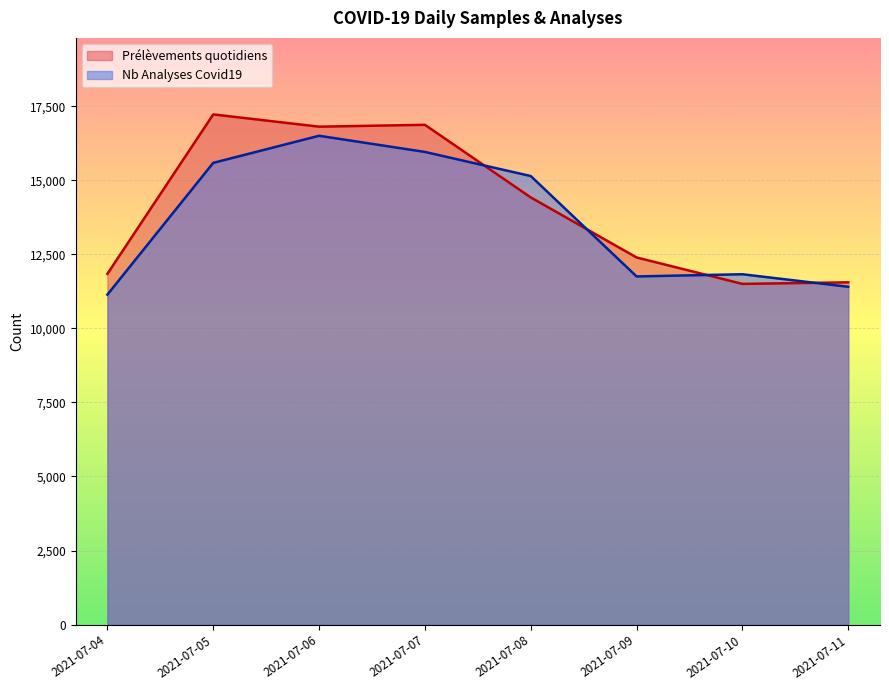

True or false: Nb Analyses Covid19 has a value of 24892 at 2021-07-06.

False